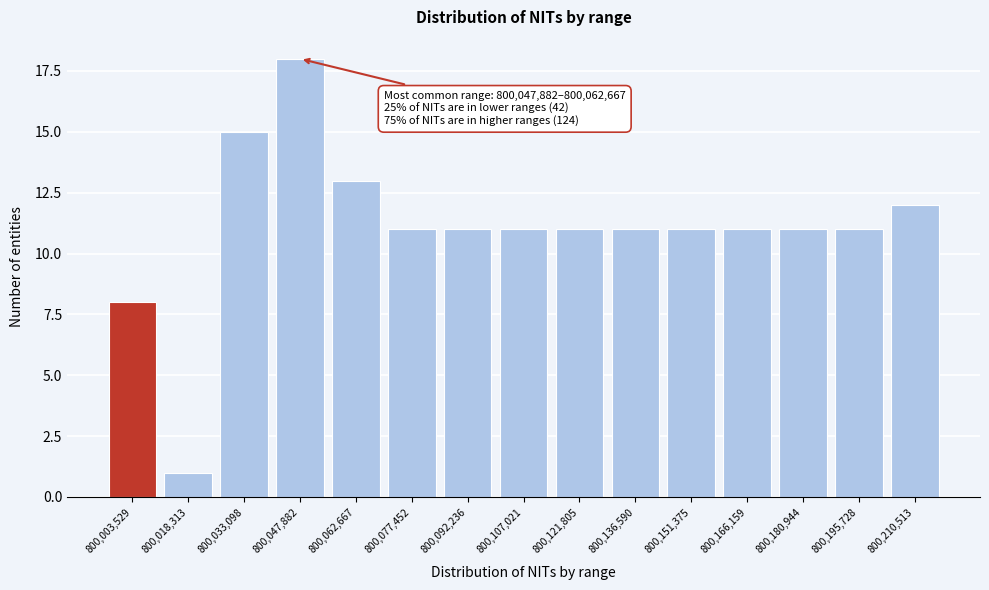

Reading left to right, what are all the values shown in this chart?

800,003,529=8	800,018,313=1	800,033,098=15	800,047,882=18	800,062,667=13	800,077,452=11	800,092,236=11	800,107,021=11	800,121,805=11	800,136,590=11	800,151,375=11	800,166,159=11	800,180,944=11	800,195,728=11	800,210,513=12